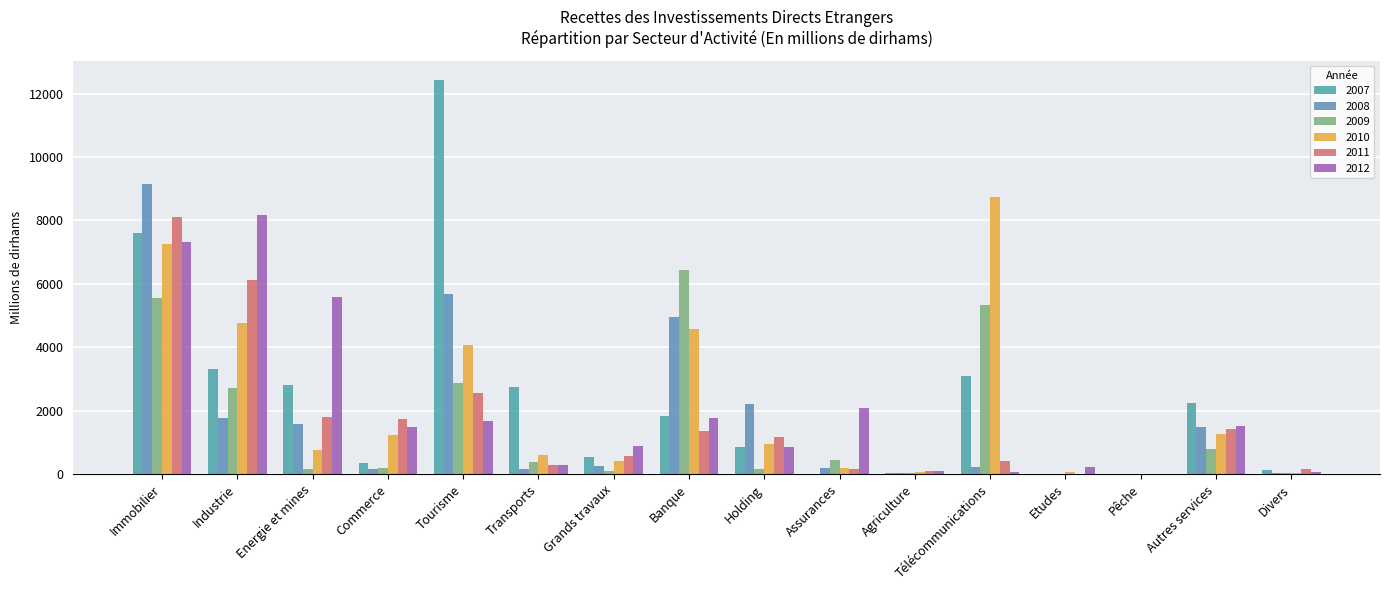

Rank the categories by 2009 value from highest to lowest.

Banque, Immobilier, Télécommunications, Tourisme, Industrie, Autres services, Assurances, Transports, Commerce, Holding, Energie et mines, Grands travaux, Divers, Agriculture, Etudes, Pêche